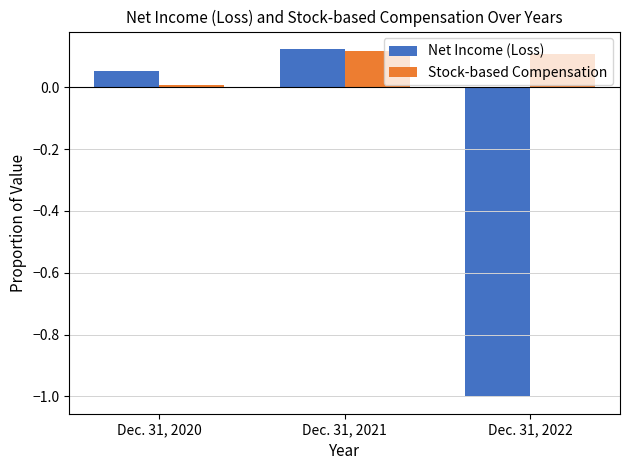

How many categories are shown in the chart?

3